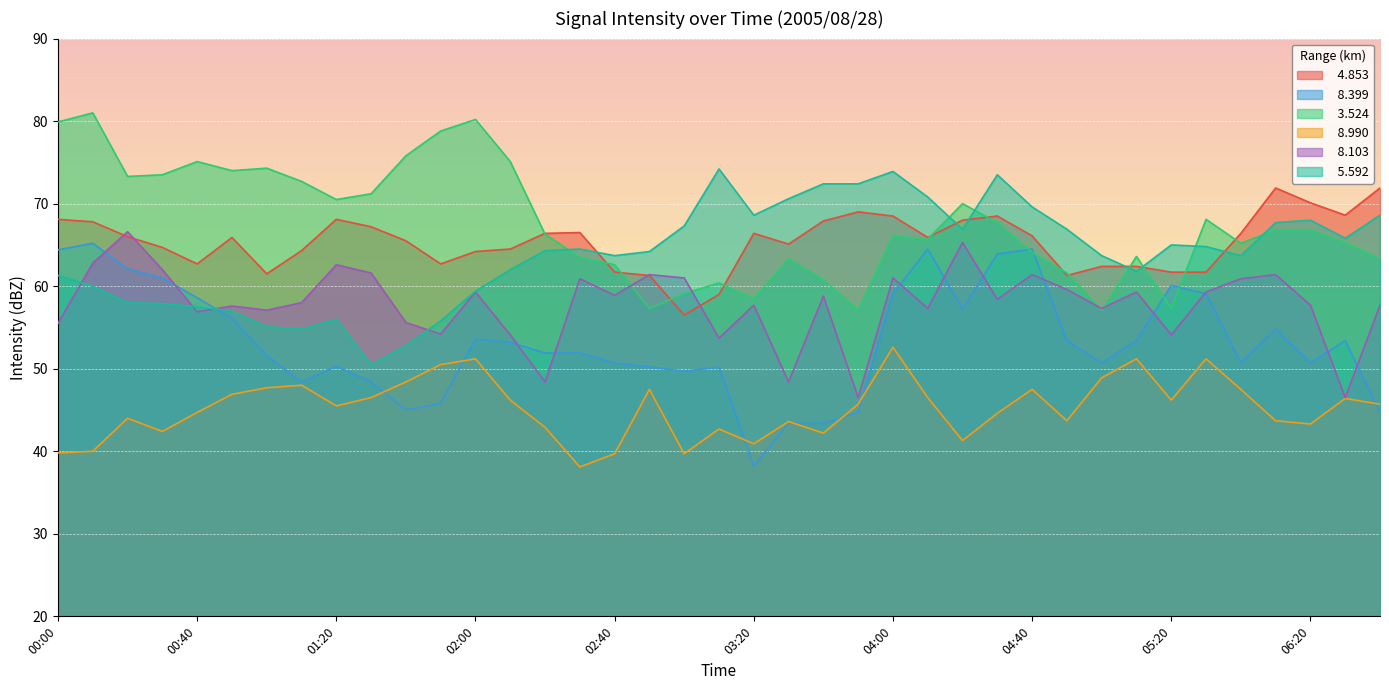

True or false:   4.853 and   8.990 intersect in this chart.

False